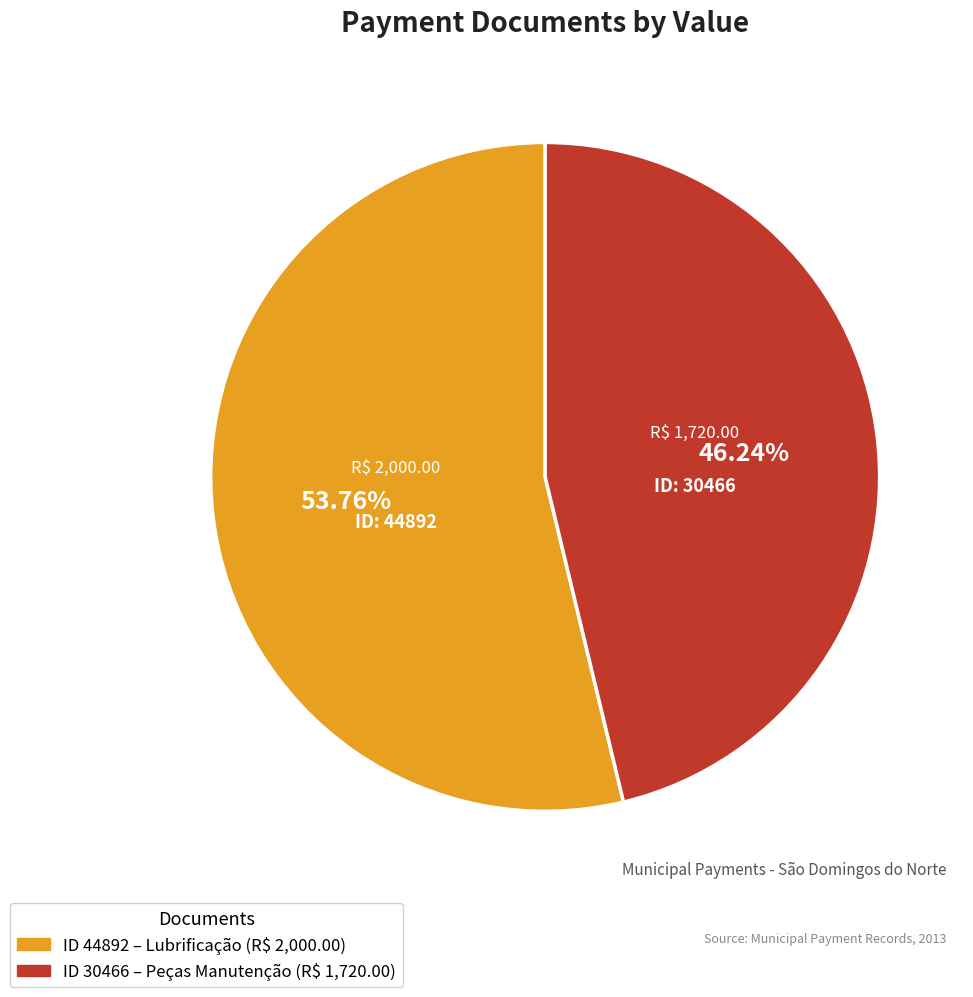

Is there a majority slice in this chart?

Yes